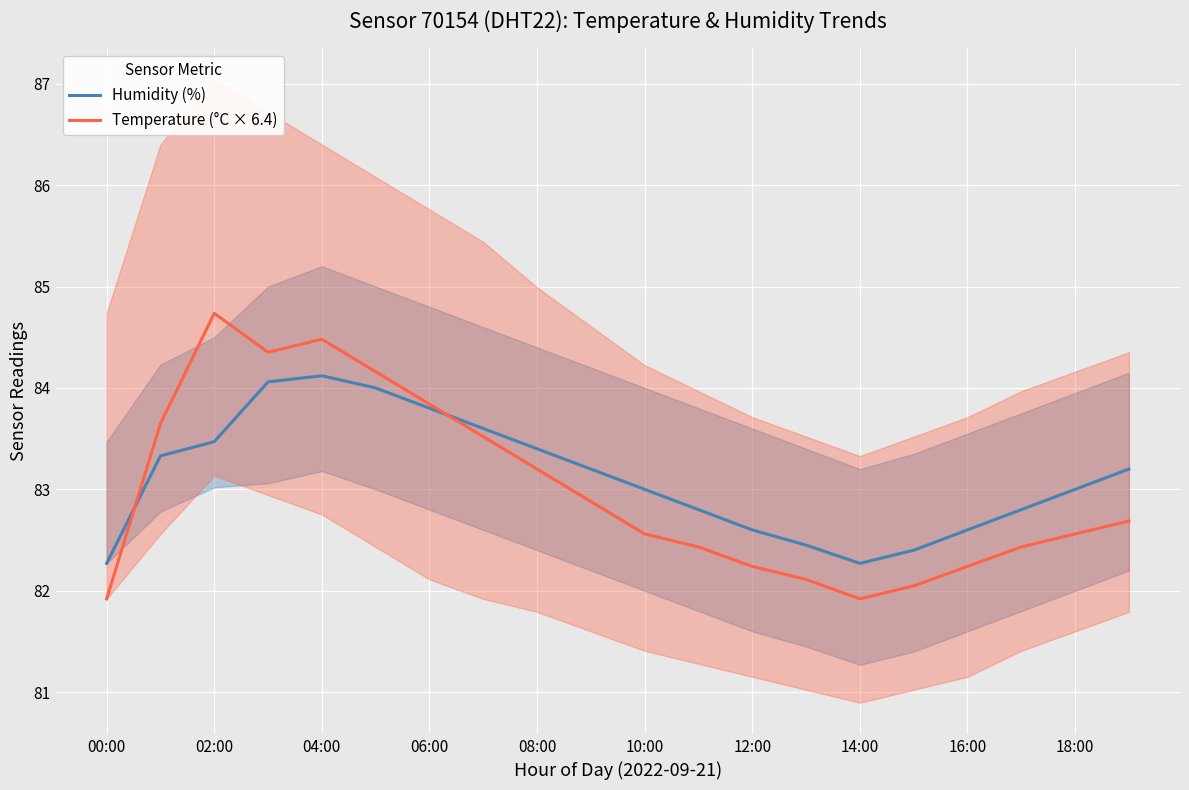

Is this an area chart (filled region under the line)?

No